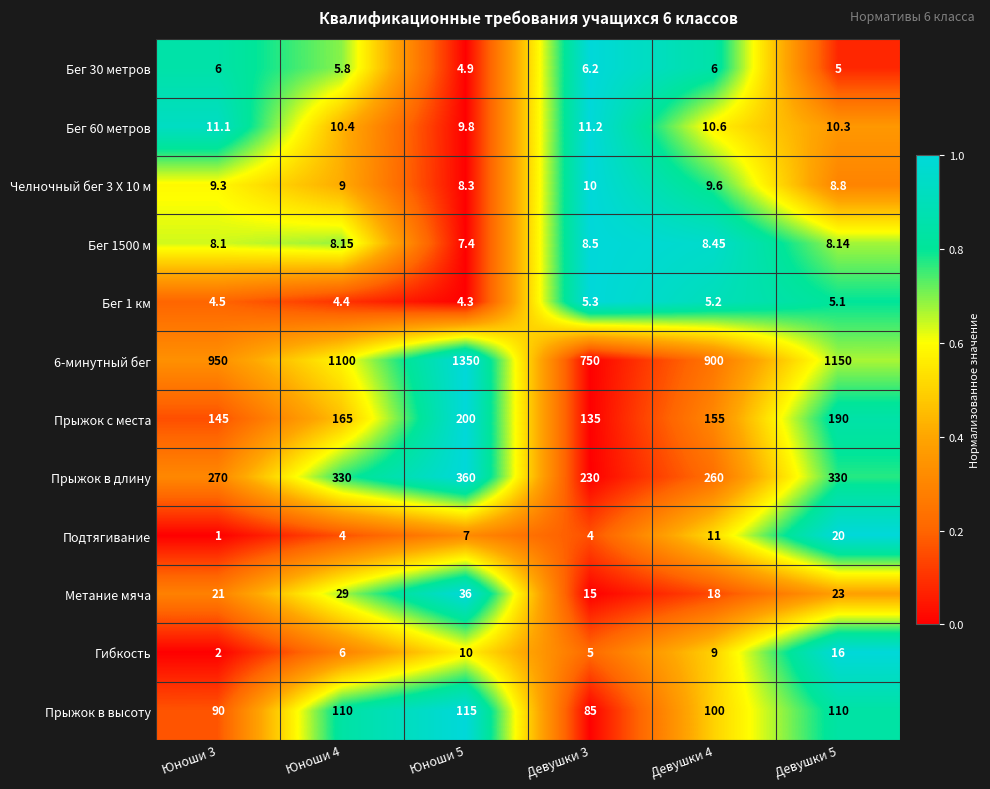

Between Юноши 4 and Юноши 5, which series saw the biggest shift?

6-минутный бег